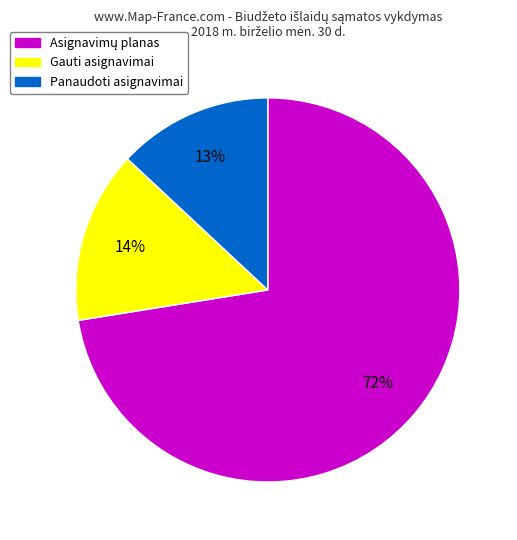

How many slices are in this pie chart?

3